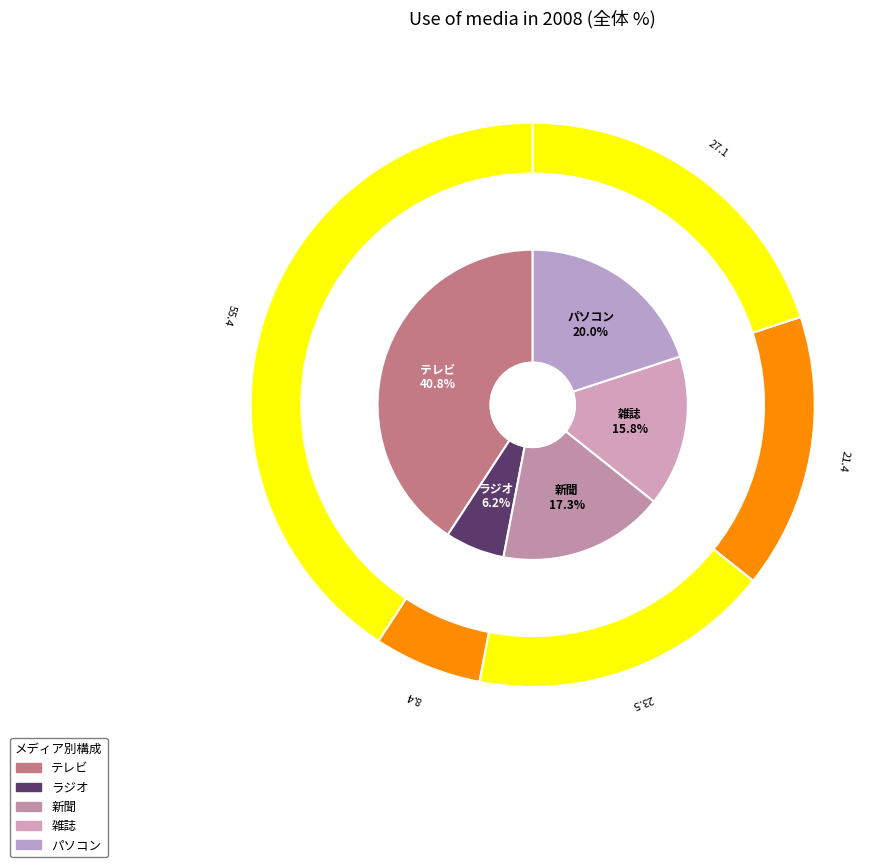

Combined, do ラジオ and パソコン account for over 50%?

No